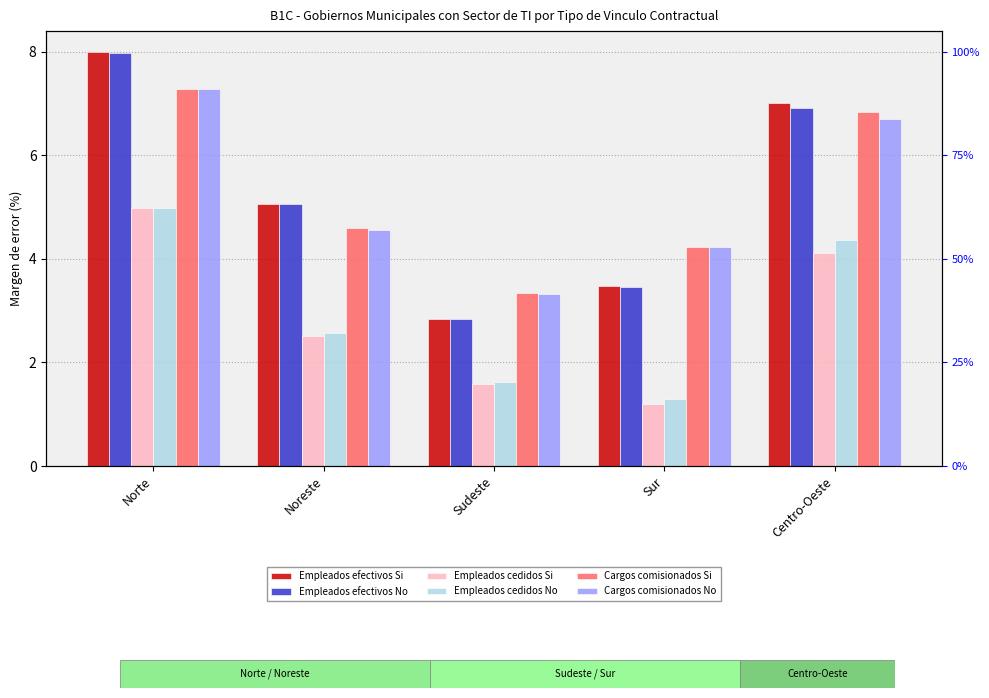

Reading left to right, extract all data points from this chart.

Empleados efectivos Si: Norte=8.0	Noreste=5.1	Sudeste=2.8	Sur=3.5	Centro-Oeste=7.0
Empleados efectivos No: Norte=8.0	Noreste=5.1	Sudeste=2.8	Sur=3.5	Centro-Oeste=6.9
Empleados cedidos Si: Norte=5.0	Noreste=2.5	Sudeste=1.6	Sur=1.2	Centro-Oeste=4.1
Empleados cedidos No: Norte=5.0	Noreste=2.6	Sudeste=1.6	Sur=1.3	Centro-Oeste=4.4
Cargos comisionados Si: Norte=7.3	Noreste=4.6	Sudeste=3.3	Sur=4.2	Centro-Oeste=6.8
Cargos comisionados No: Norte=7.3	Noreste=4.6	Sudeste=3.3	Sur=4.2	Centro-Oeste=6.7